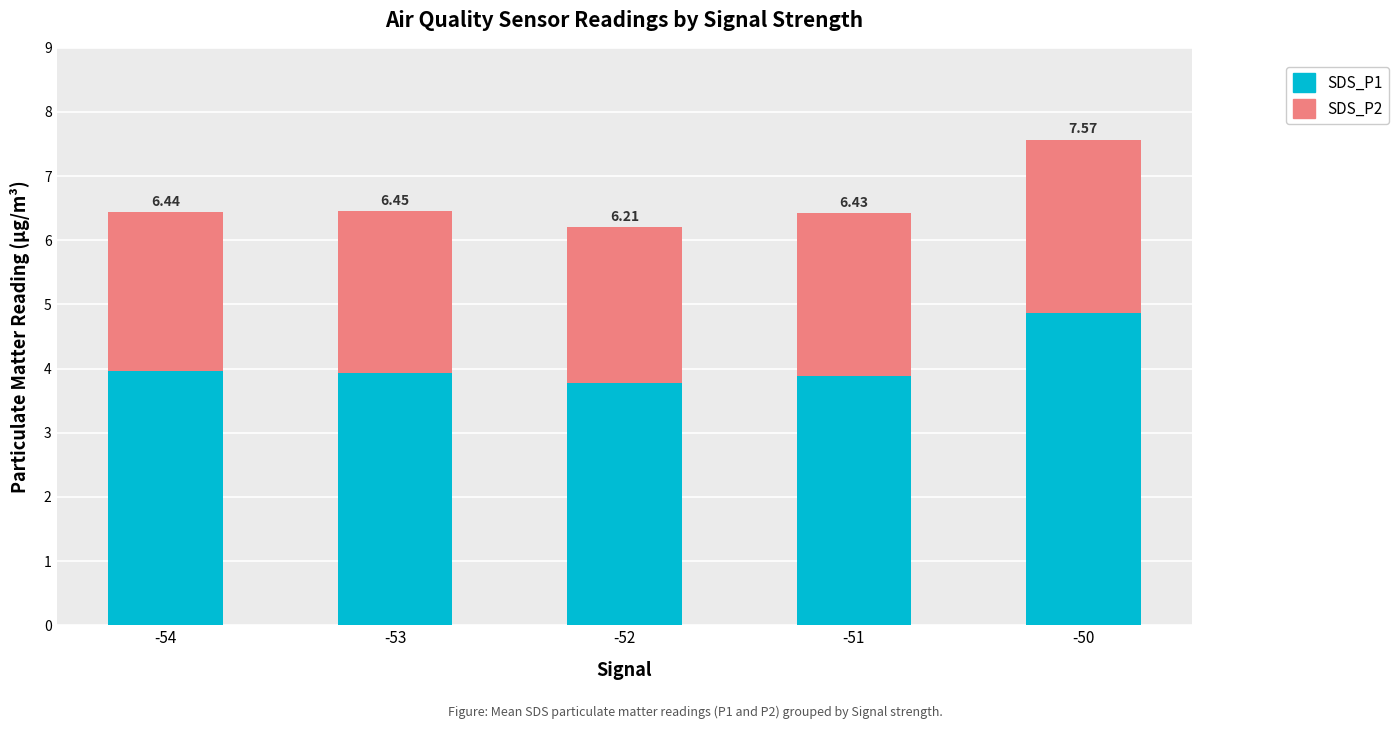

Are the bars horizontal?

No